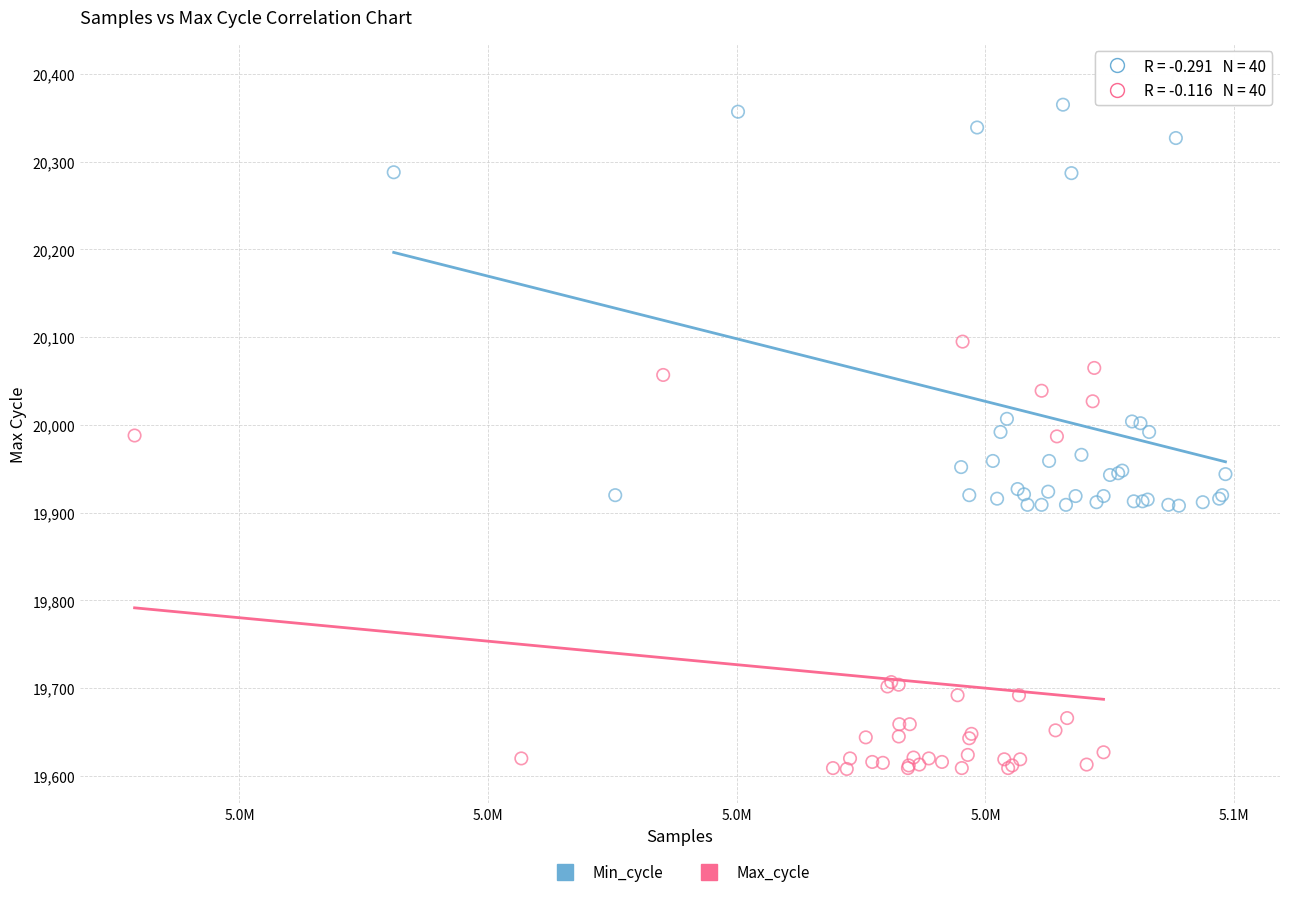

Which series contains the highest Y value?

Min_cycle